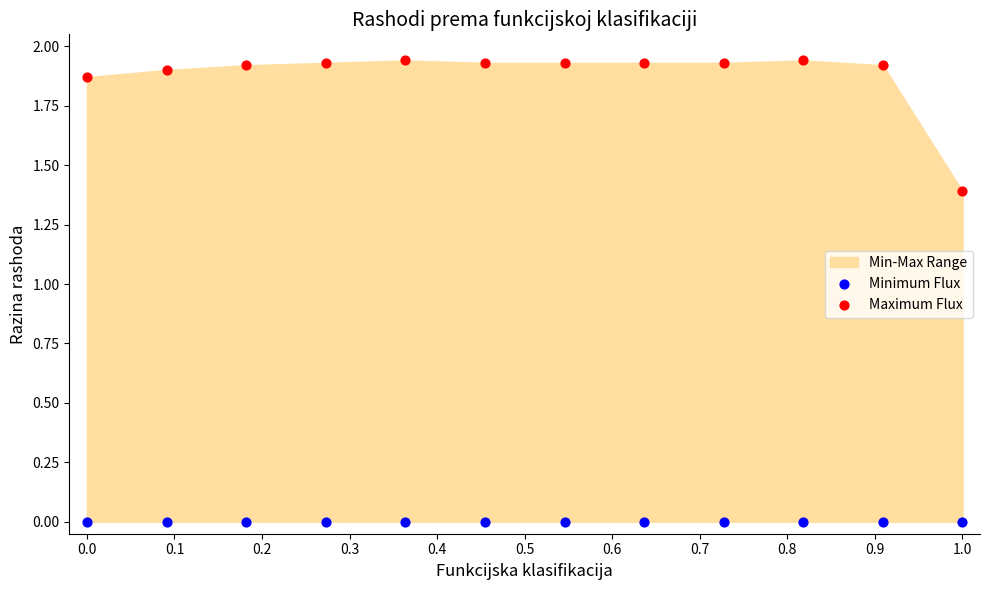

Which series reaches the maximum Y coordinate?

Maximum Flux